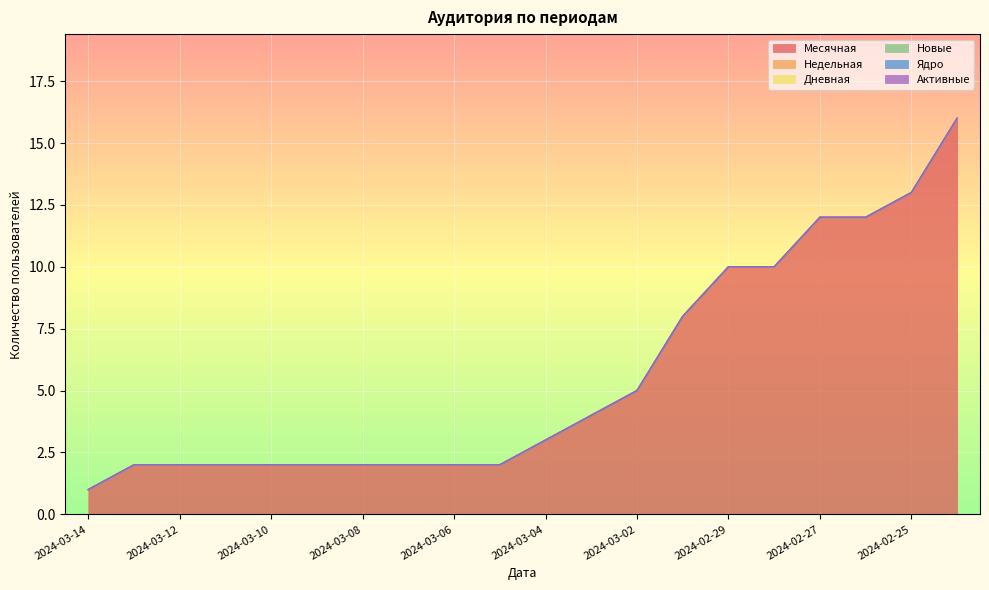

What is the difference between the maximum and minimum values in the Месячная series?

15